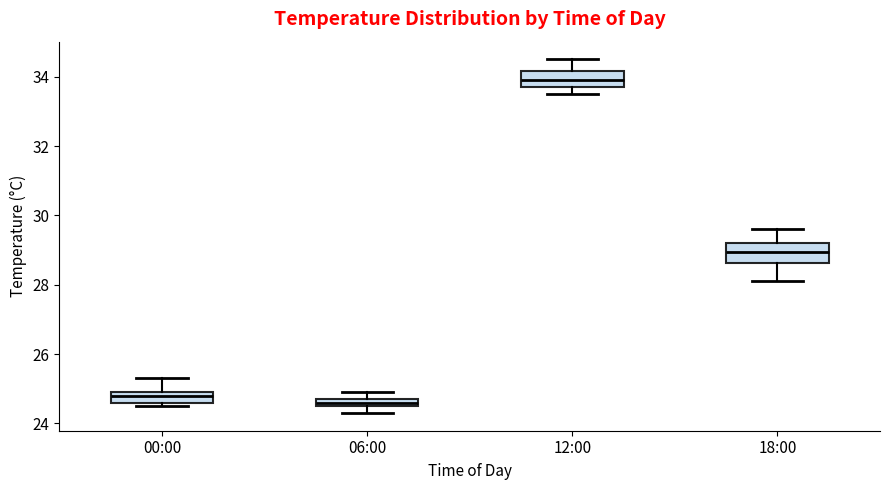

Where is the upper edge of the box for 12:00 on the y-axis? The values are not printed on the chart, so give them approximately, as read against the axis.

34.2